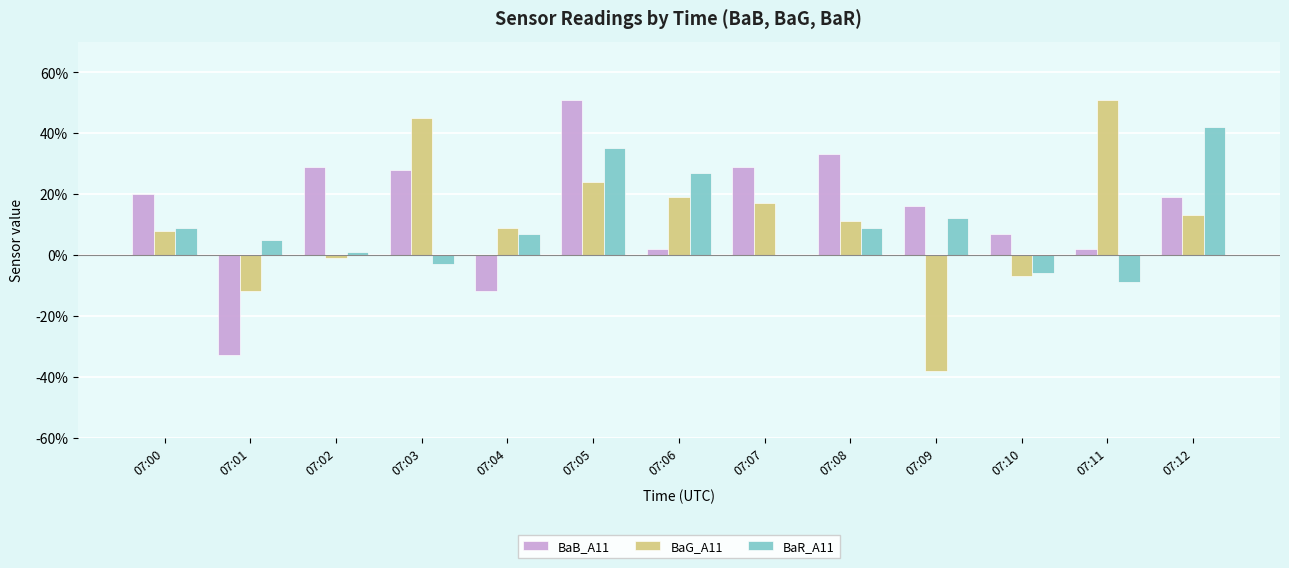

What is the total value across all series at 07:02?

0.3